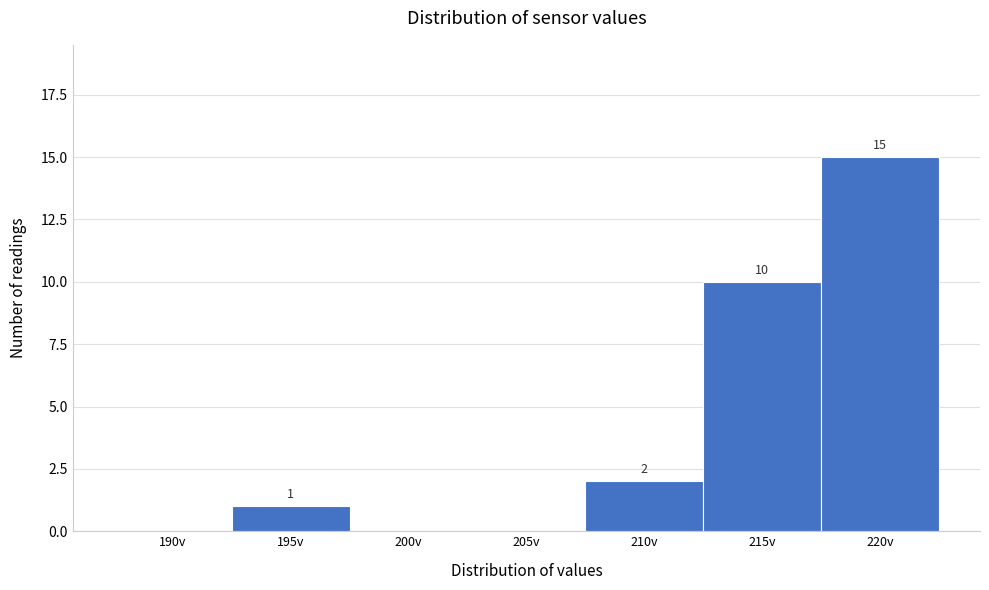

Reading left to right, list all the values displayed in this chart.

190v=0	195v=1	200v=0	205v=0	210v=2	215v=10	220v=15